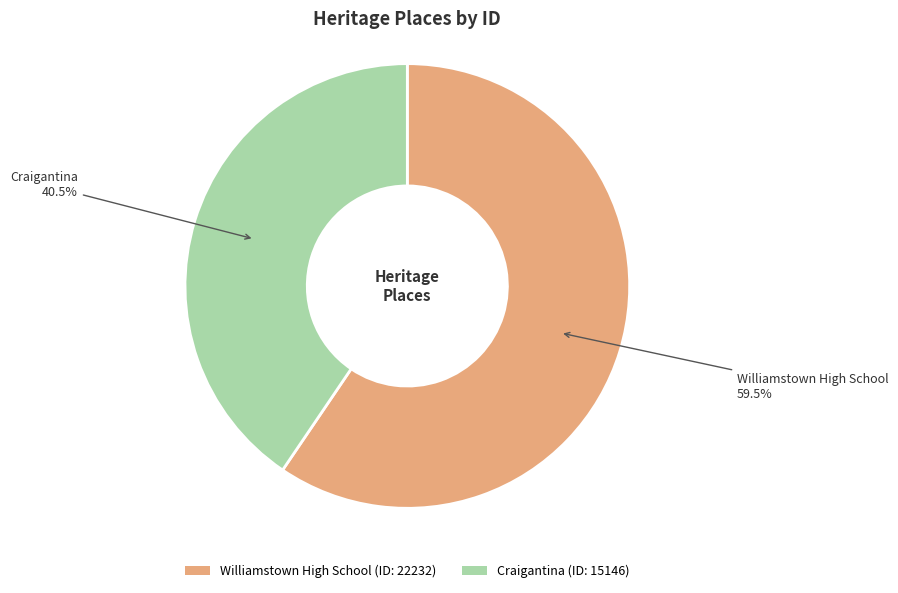

Rank the categories by value from lowest to highest.

Craigantina, Williamstown High School